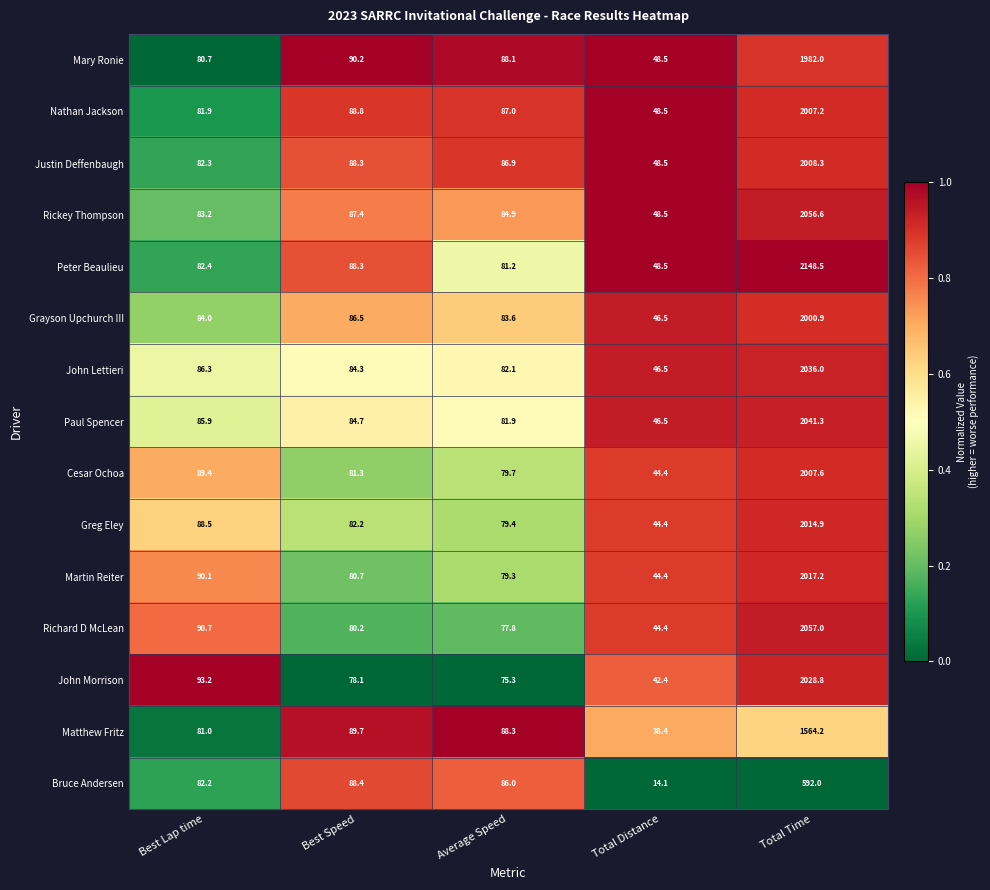

Rank the series by their maximum value, from highest to lowest.

Peter Beaulieu, Richard D McLean, Rickey Thompson, Paul Spencer, John Lettieri, John Morrison, Martin Reiter, Greg Eley, Justin Deffenbaugh, Cesar Ochoa, Nathan Jackson, Grayson Upchurch III, Mary Ronie, Matthew Fritz, Bruce Andersen